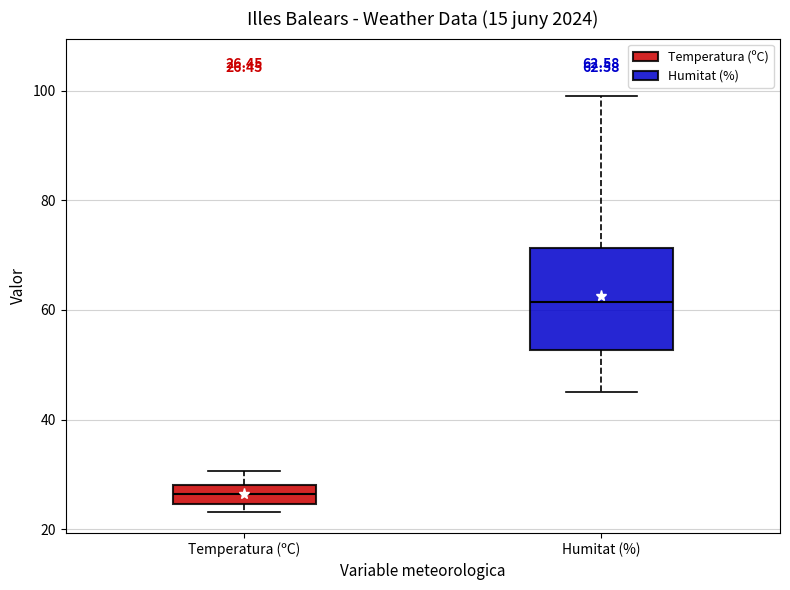

Comparing the boxes themselves (not the whiskers), which one is the tallest?

Humitat (%)